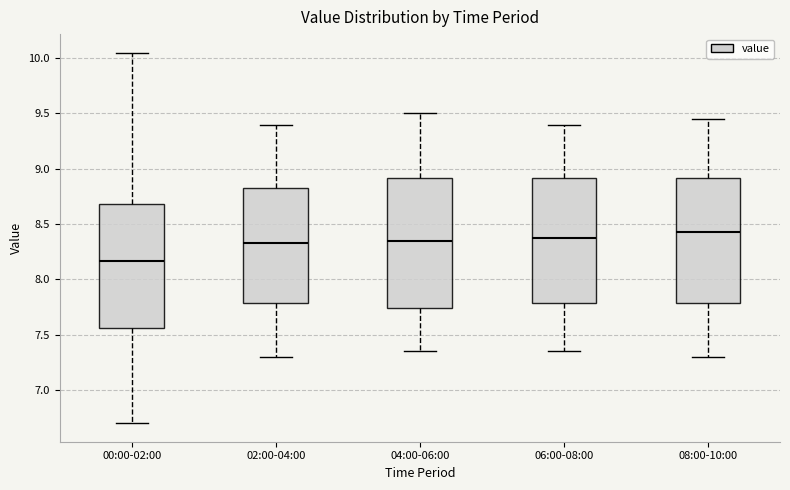

Which box has the lowest median line?

00:00-02:00